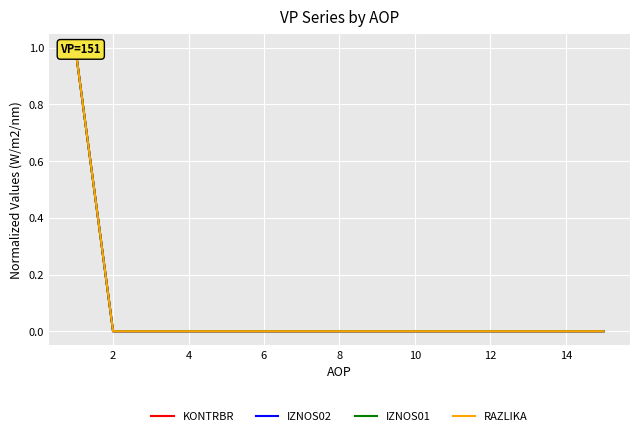

What is the label of the 12th point from the right?

4